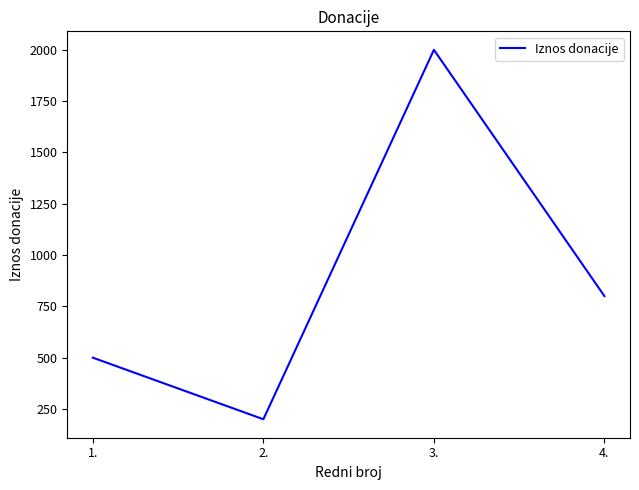

Which label corresponds to the largest value in the chart?

3.